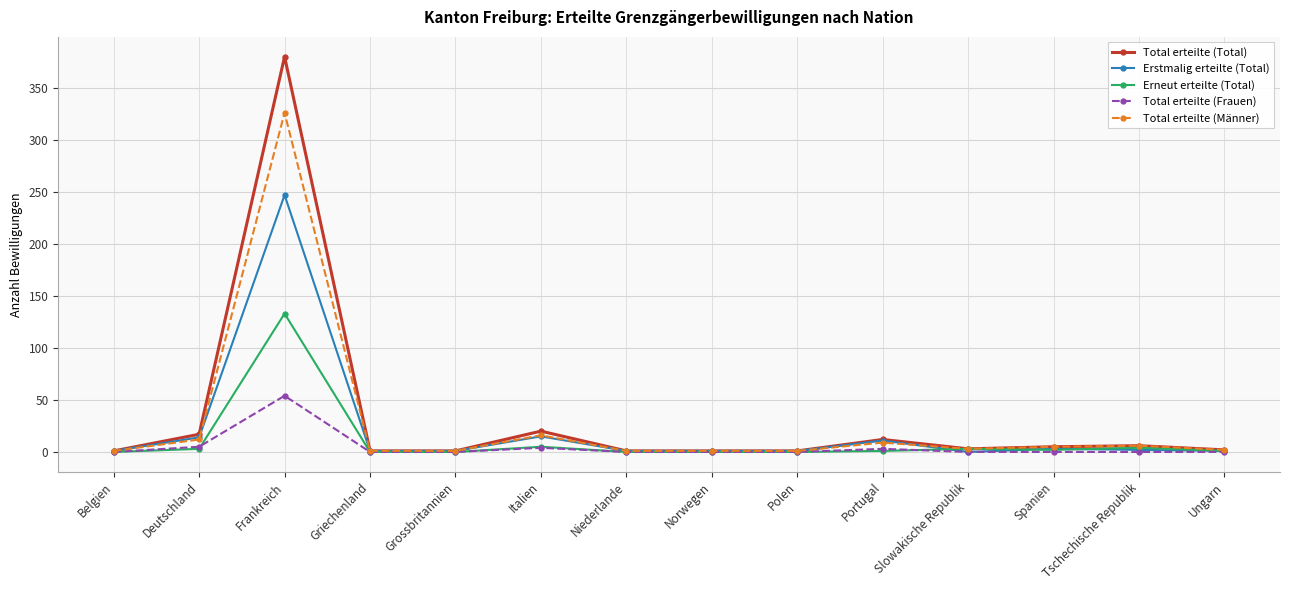

Count the number of data series in this chart.

5